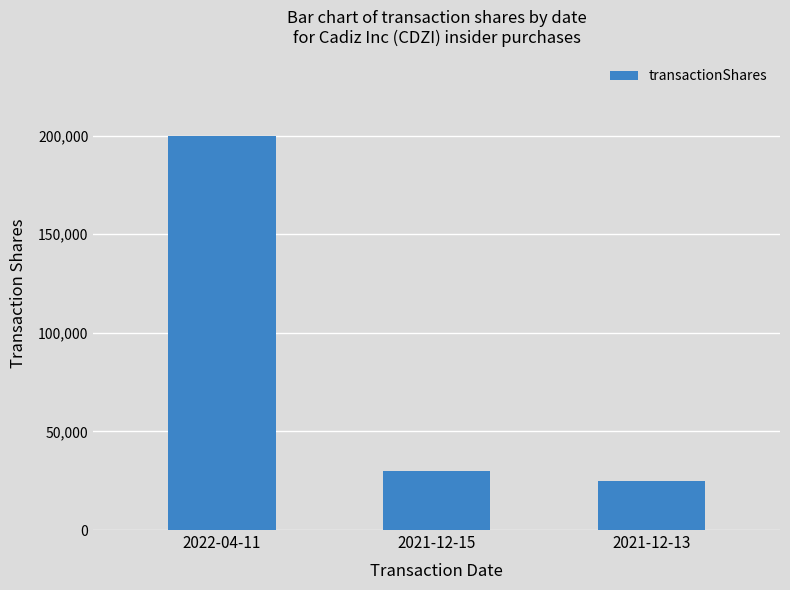

Approximately how many times larger is the value at 2021-12-13 compared to 2021-12-15?

0.8